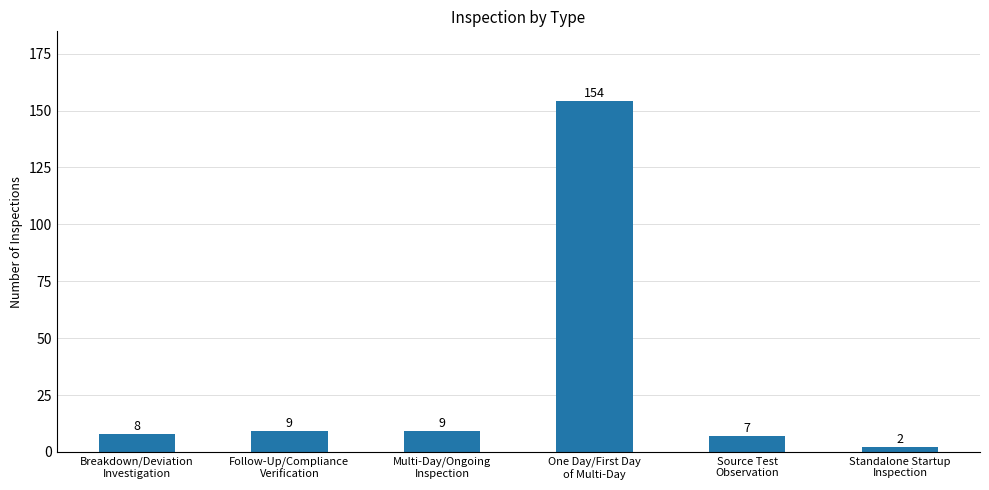

Are the bars grouped side by side (vs. stacked)?

No